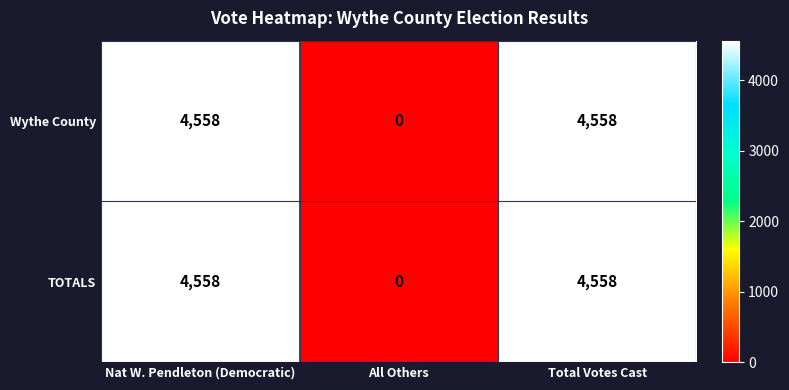

What is the maximum value shown in the chart?

4558